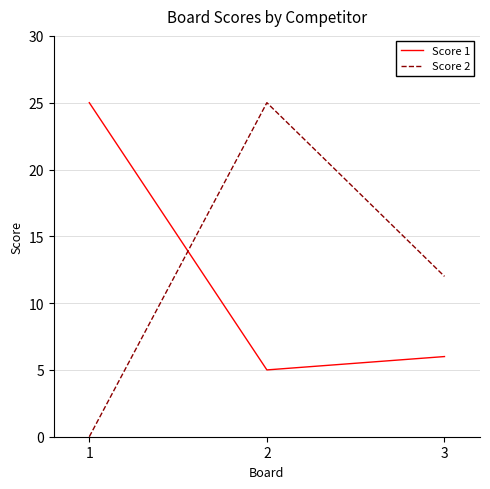

How many categories are shown in the chart?

3